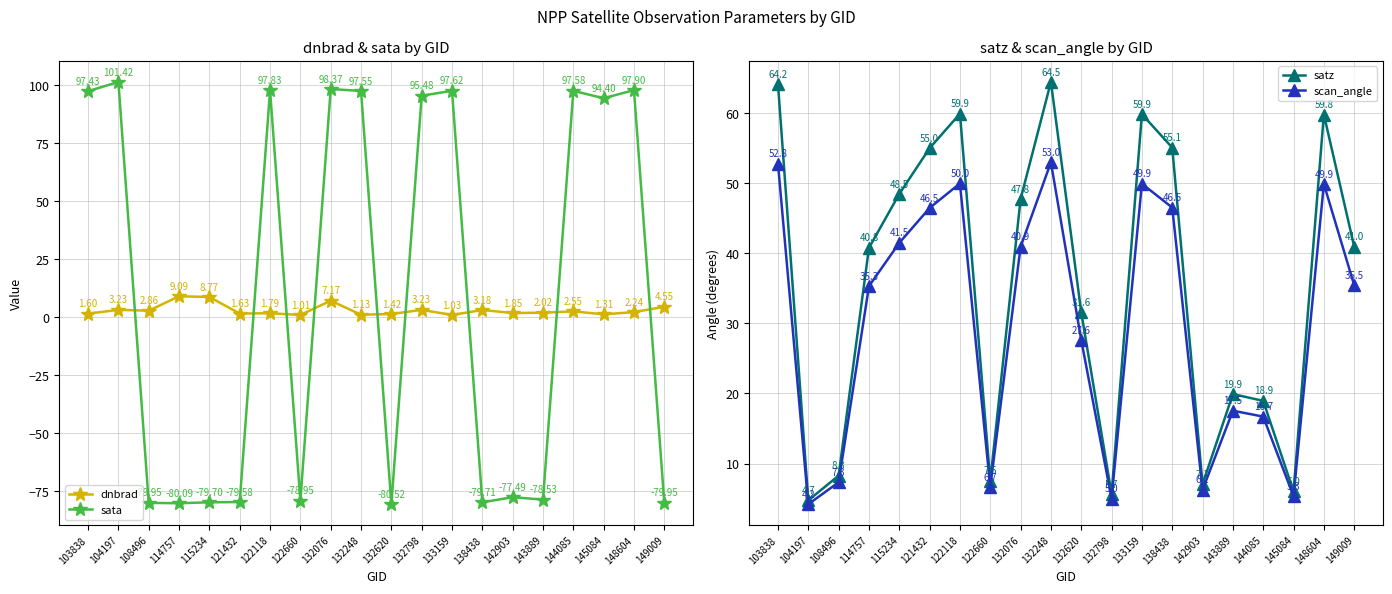

Is the value of satz at 145084 greater than the value of dnbrad at 132620?

Yes